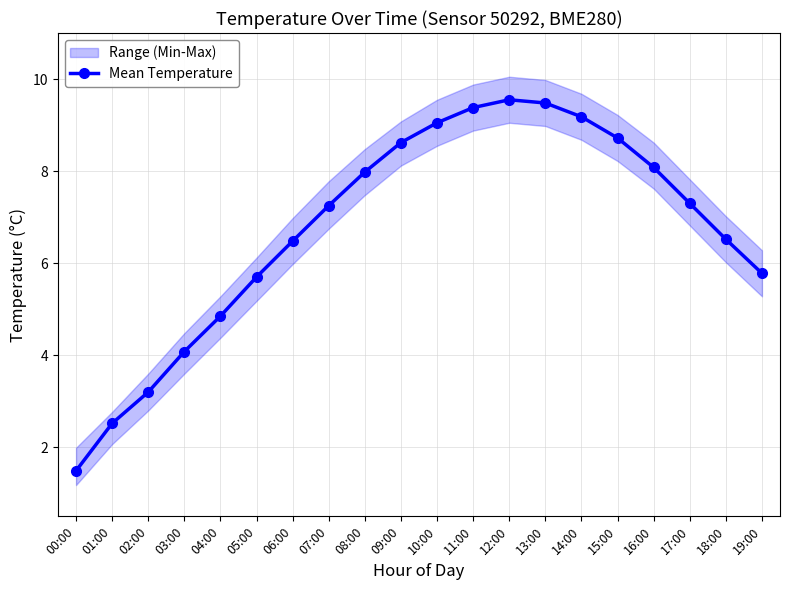

What is the average value?

6.8